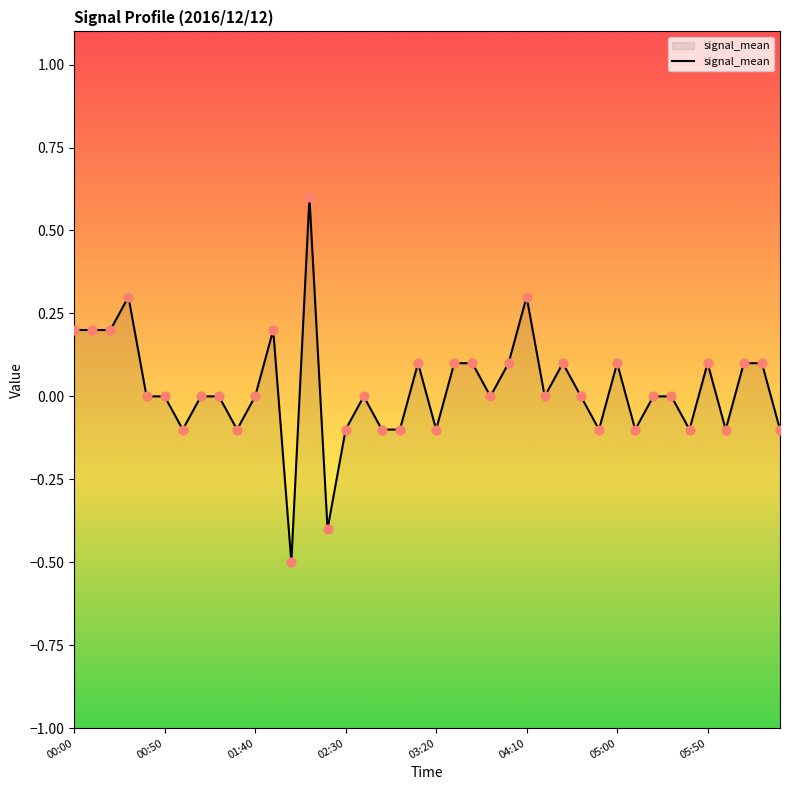

Between 04:50 and 01:20, which is larger?

01:20